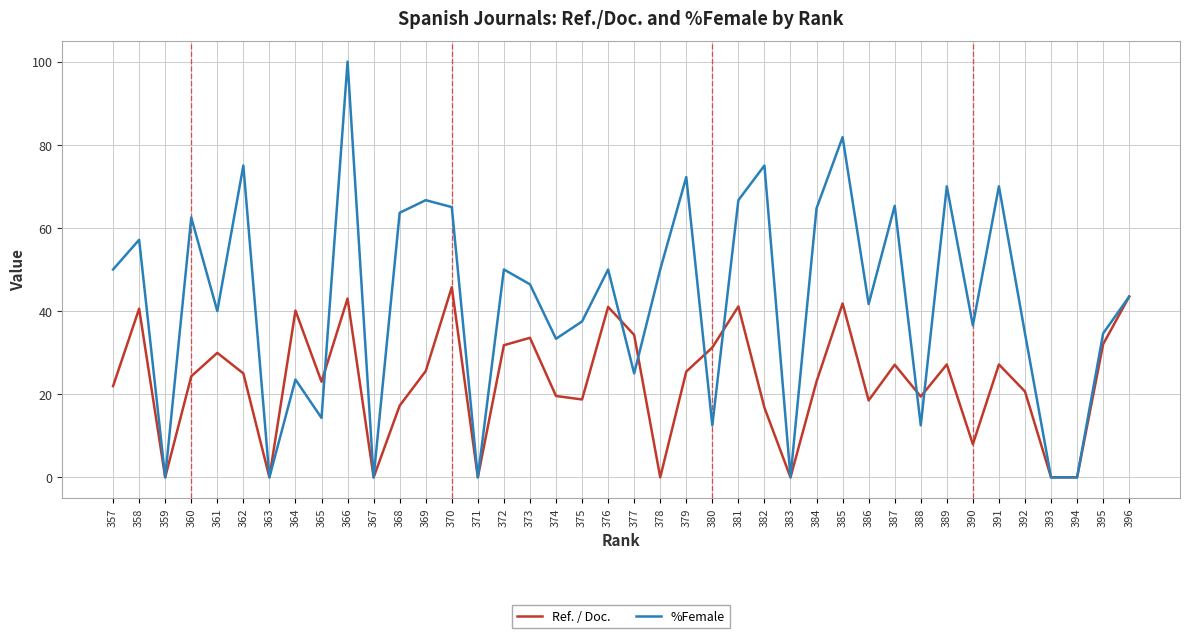

Where is Ref. / Doc. nearest to the value 22?

357